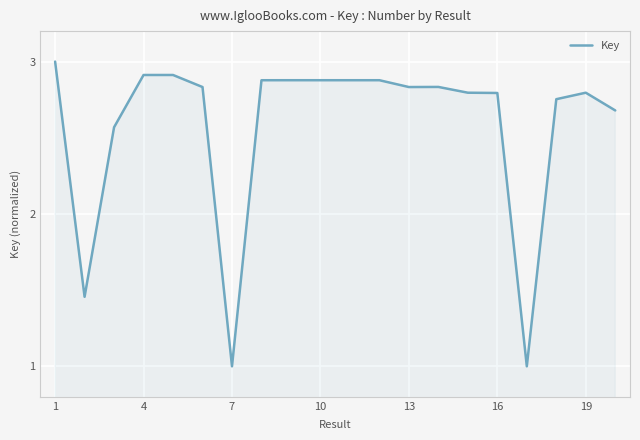

What is the difference between the maximum and minimum values?

2.0